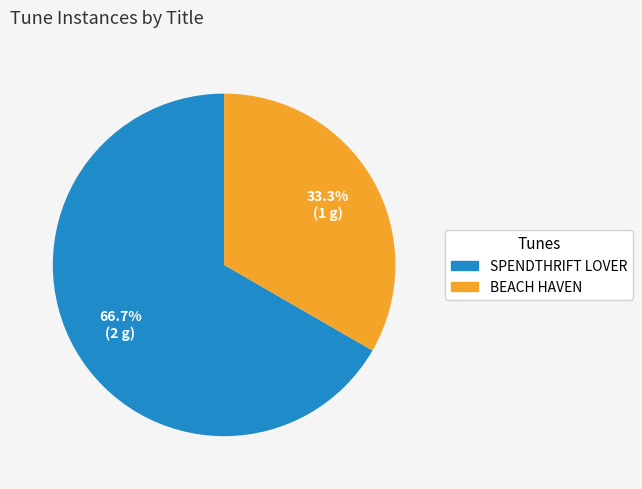

Rank the categories by value from highest to lowest.

SPENDTHRIFT LOVER, BEACH HAVEN